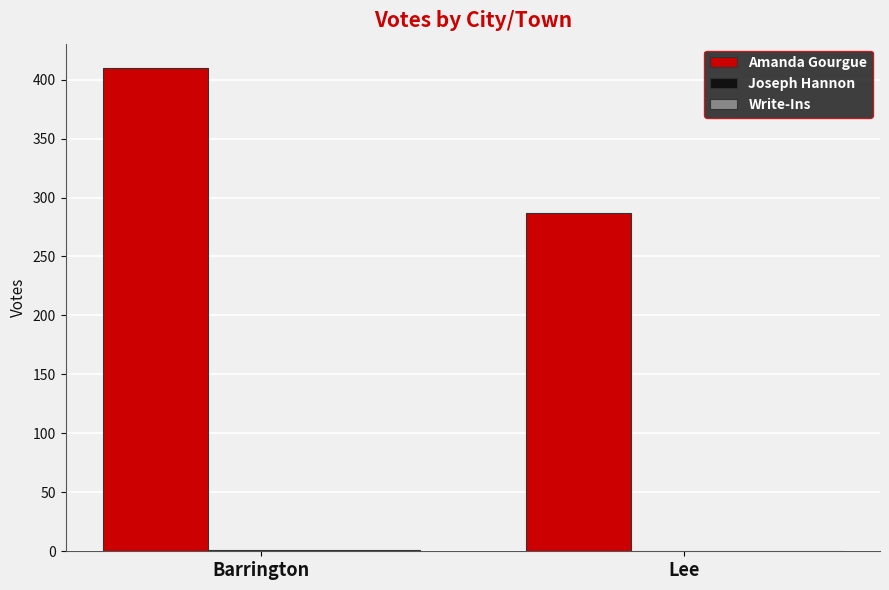

Which label corresponds to the largest value in the chart?

Barrington